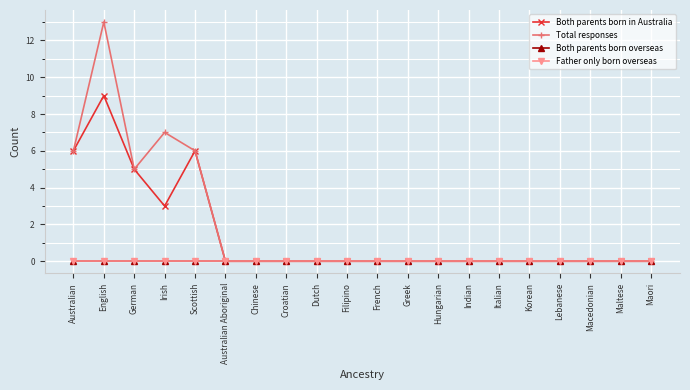

True or false: Both parents born overseas and Father only born overseas cross at least once.

False